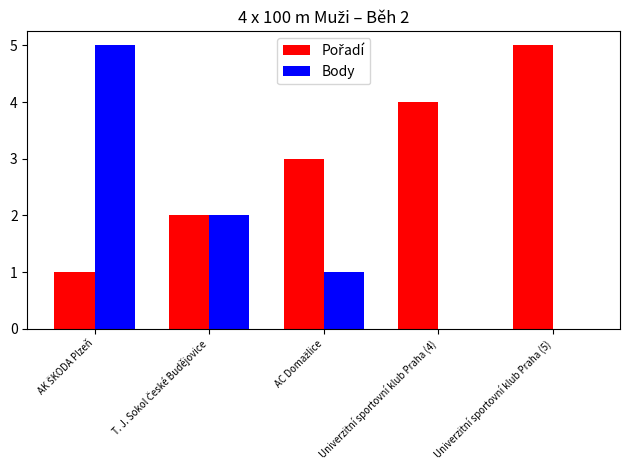

What is the maximum value shown in the chart?

5